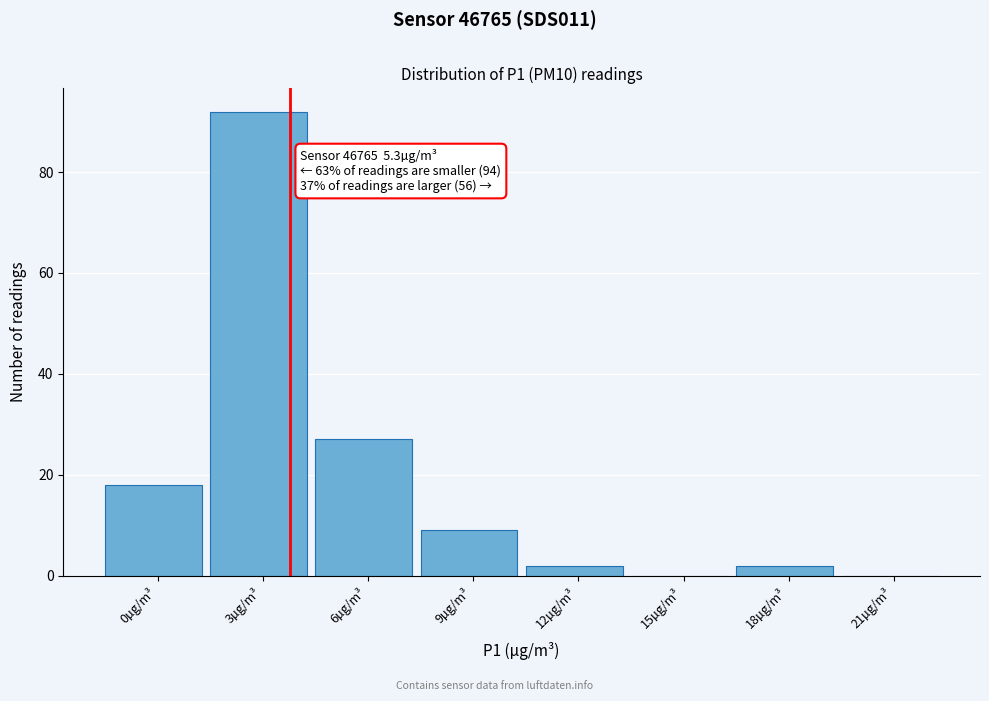

Reading left to right, extract all data points from this chart.

0µg/m³=18	3µg/m³=92	6µg/m³=27	9µg/m³=9	12µg/m³=2	15µg/m³=0	18µg/m³=2	21µg/m³=0